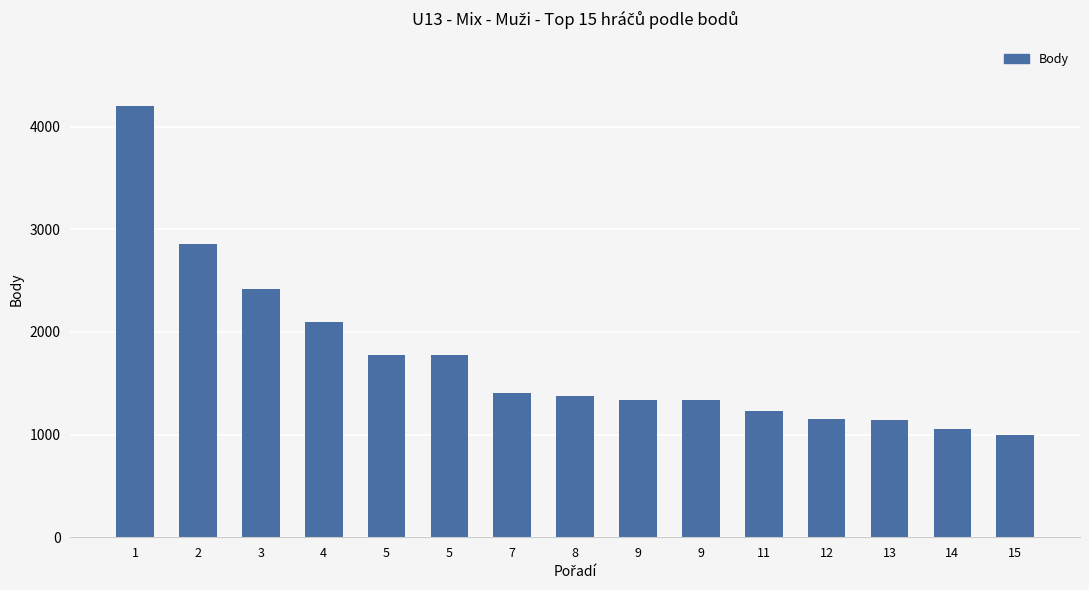

Count the number of categories in the chart.

15